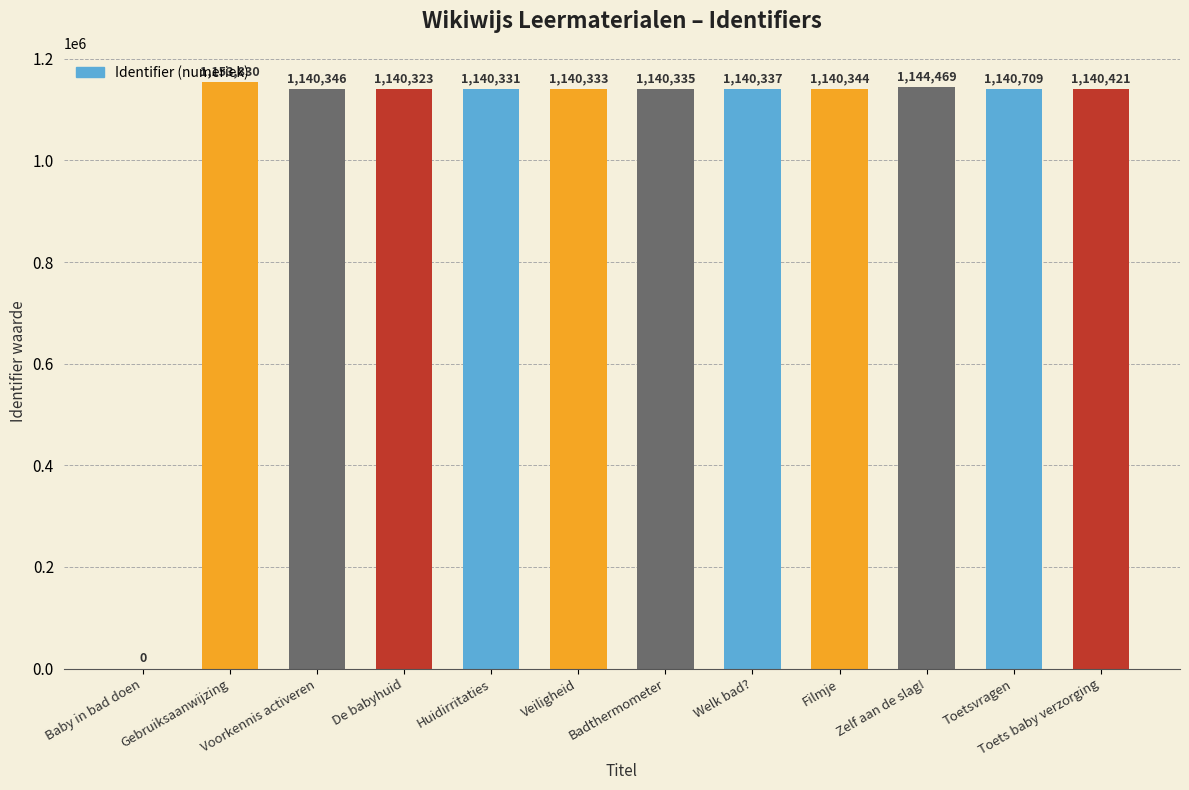

What is the change in value from Toetsvragen to Toets baby verzorging?

-288